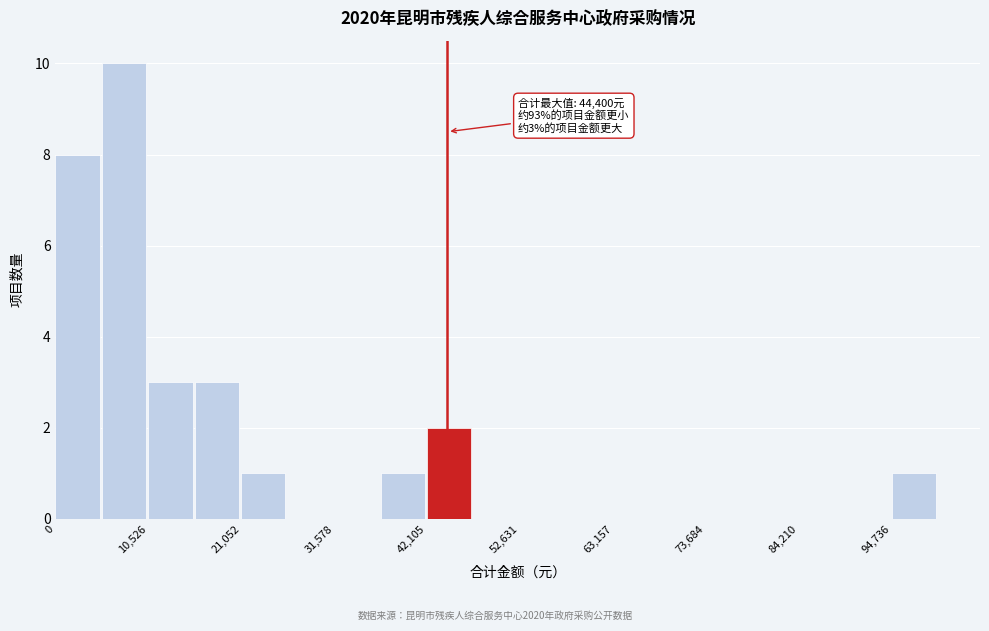

Read against the x-axis, roughly where is the centre of the tallest bar?

8000